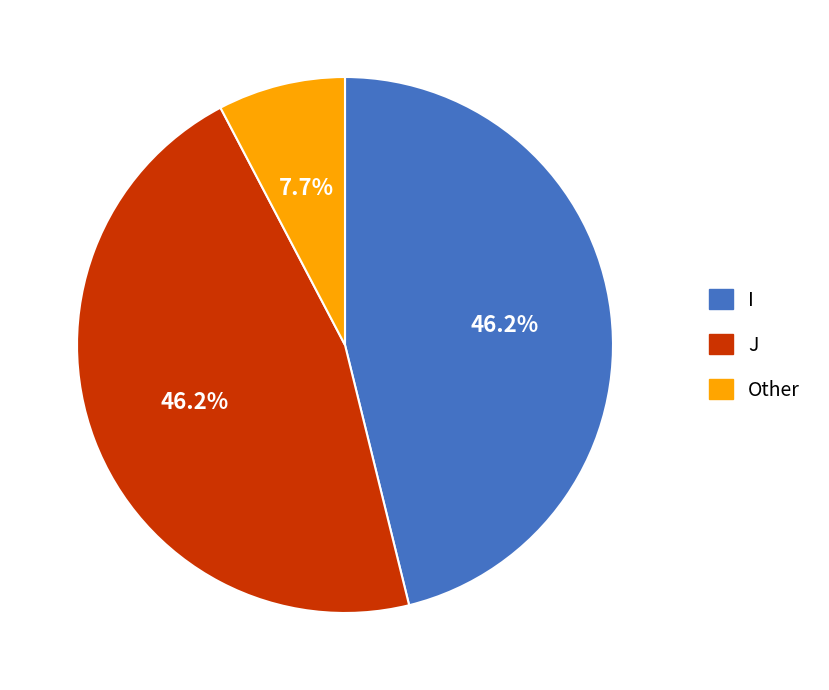

How many segments does this pie chart have?

3